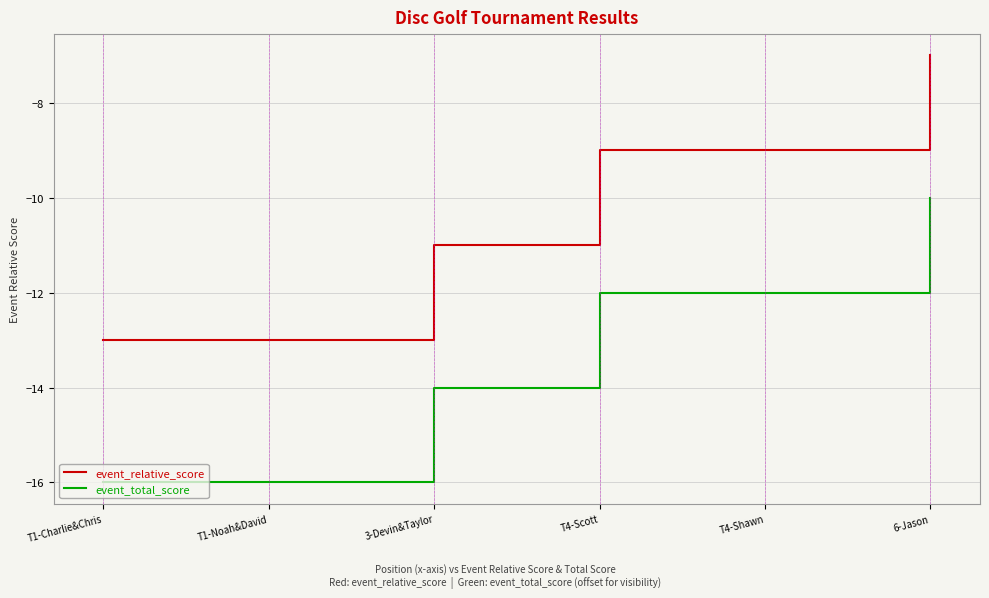

Which series has the largest total across all categories?

event_relative_score